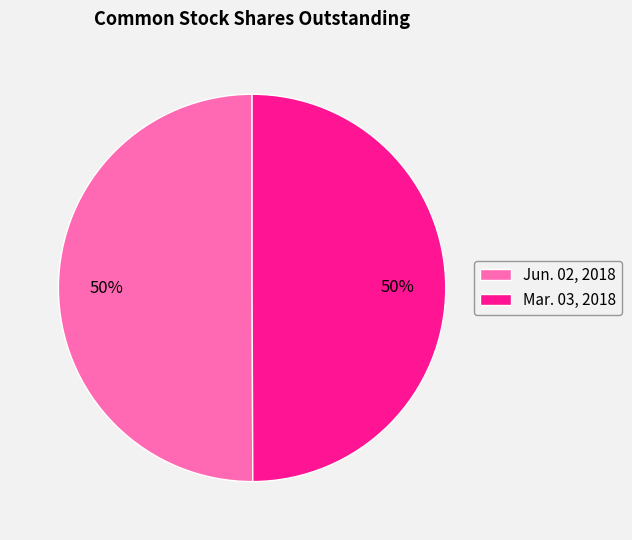

Approximately how many times larger is the value at Jun. 02, 2018 compared to Mar. 03, 2018?

1.0